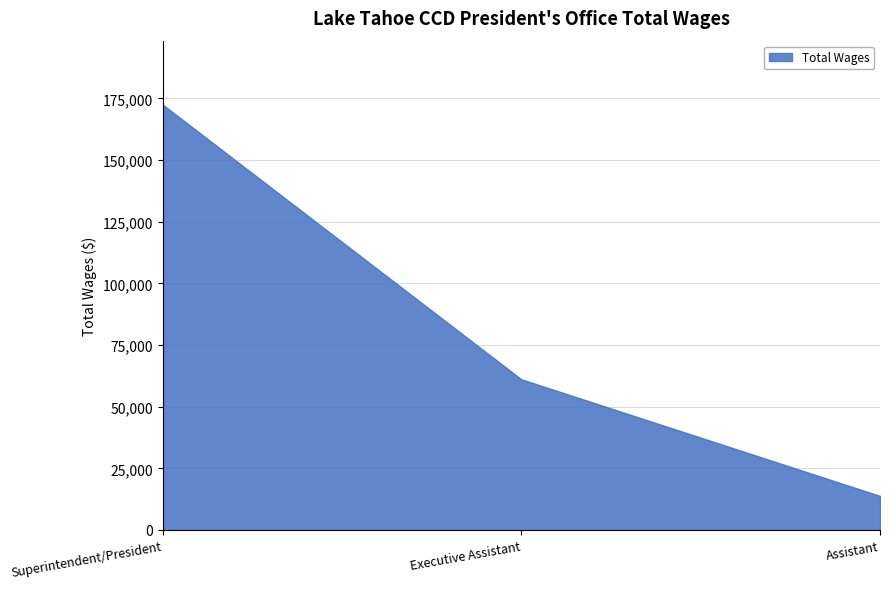

What is the average value?

82468